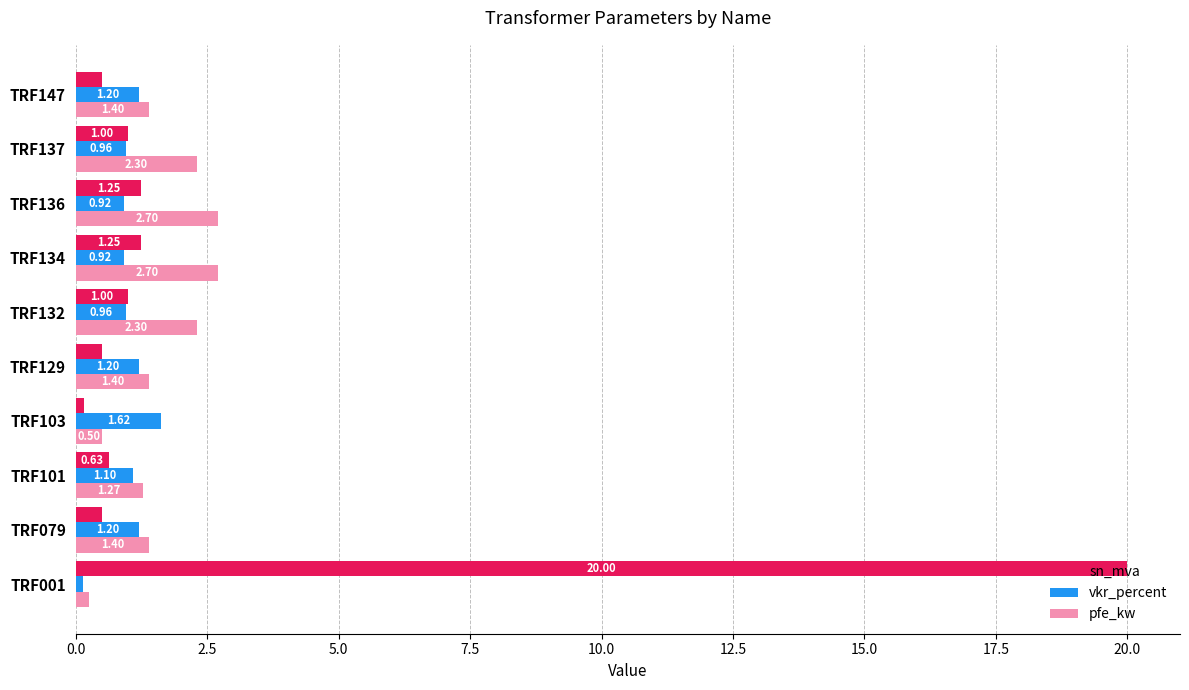

How many distinct data groups are displayed?

3